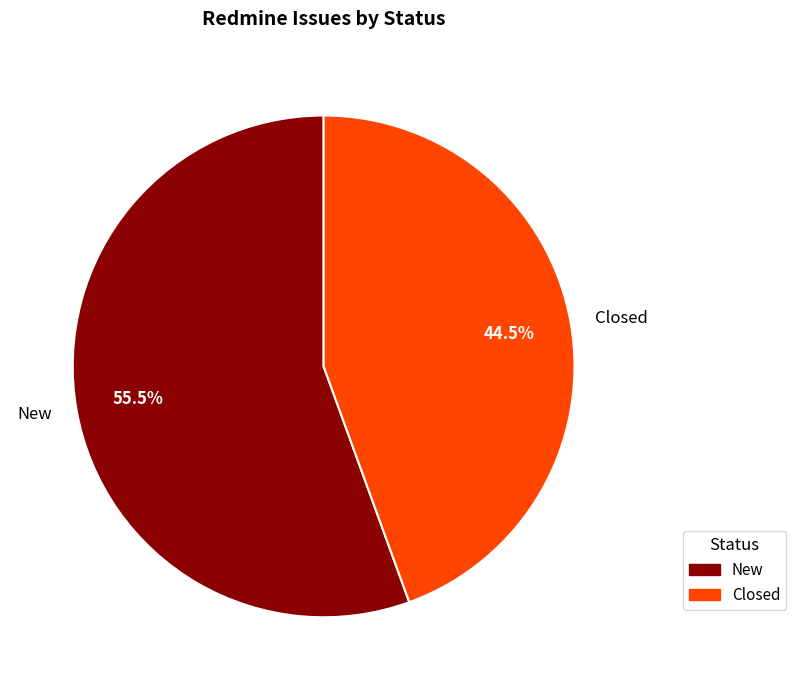

Combined, what portion of the pie is New and Closed?

100.0%